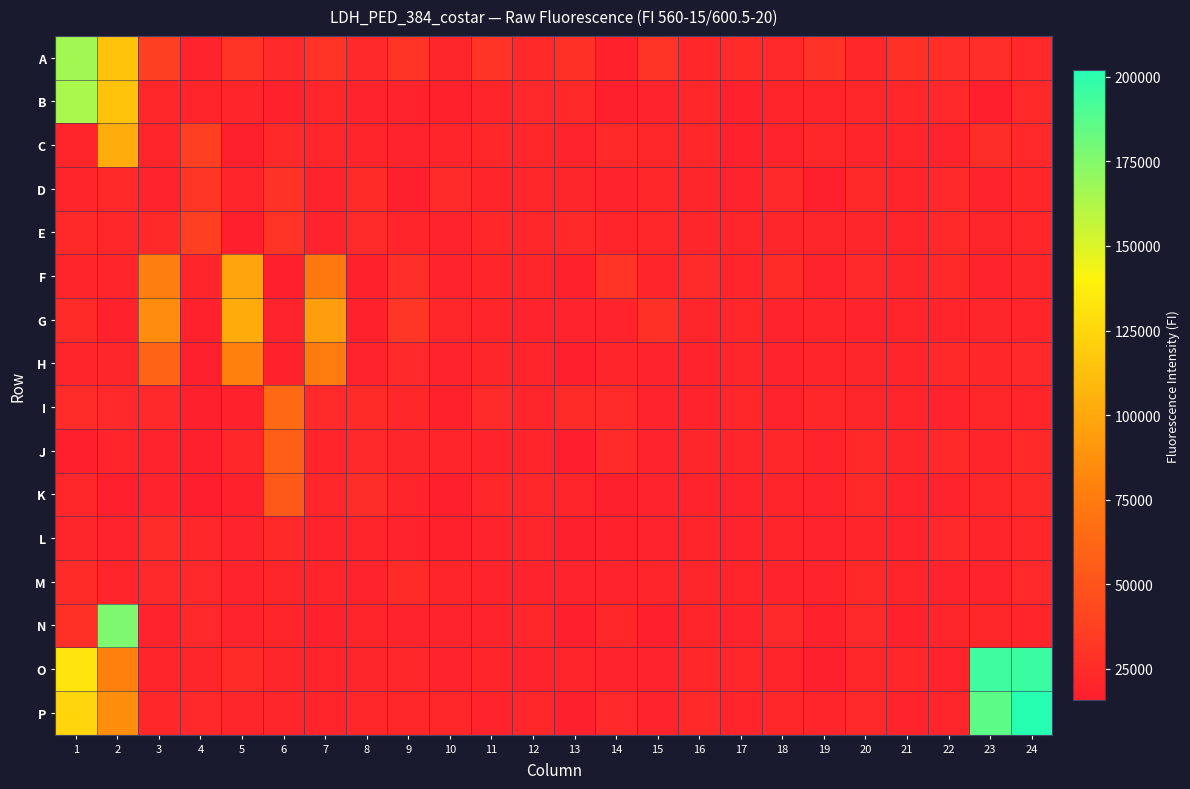

Which label corresponds to the smallest value in the chart?

13